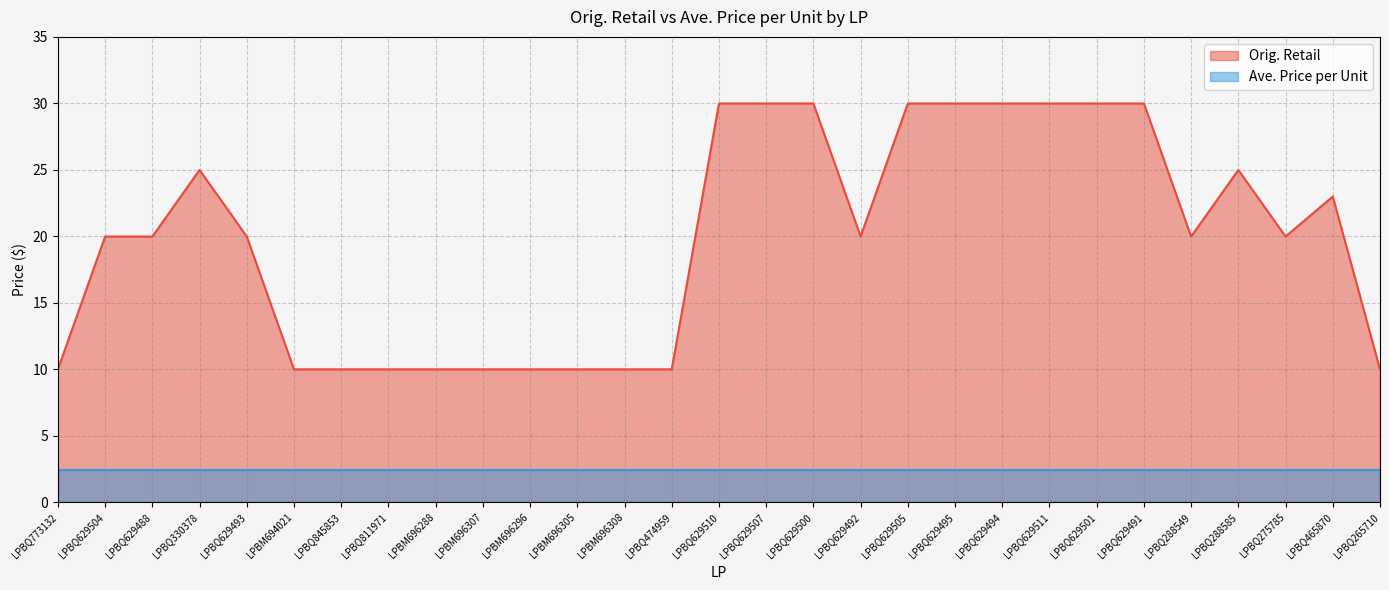

What is the greatest value displayed?

30.0